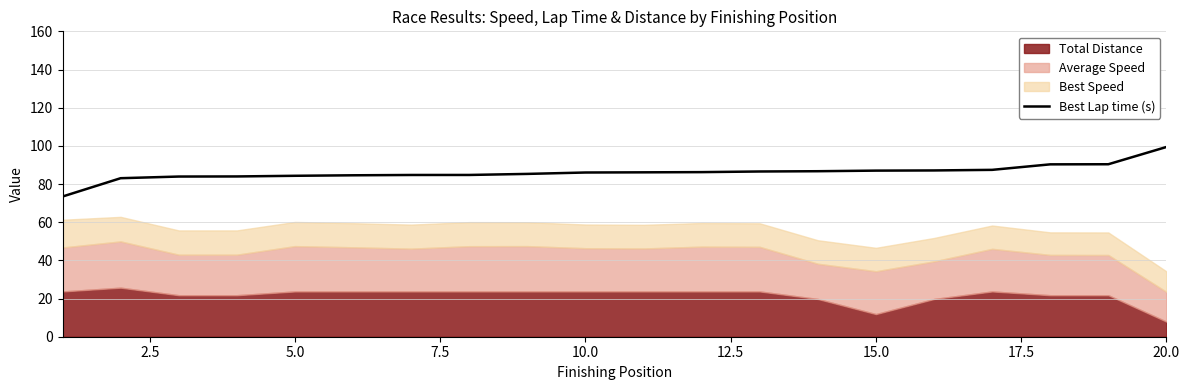

True or false: Best Lap time (s) has a value of 99.4 at 20.0.

True